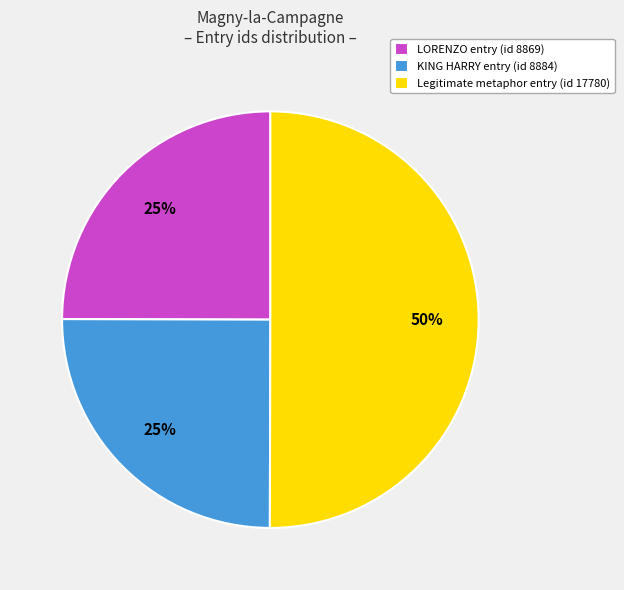

Is the sum of LORENZO entry (id 8869) and Legitimate metaphor entry (id 17780) greater than half?

Yes